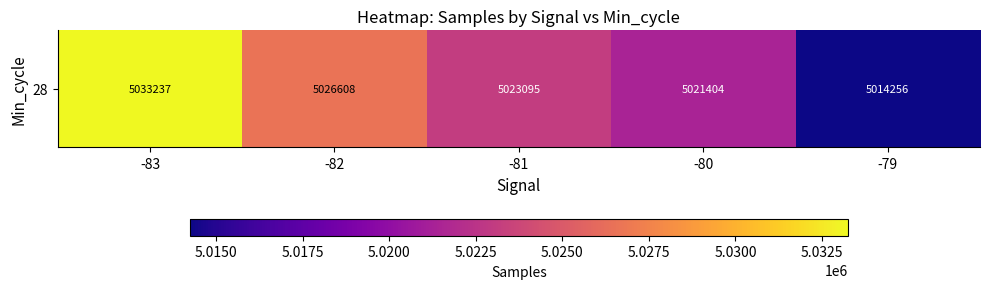

Reading left to right, transcribe all the data shown in this chart.

-83=5033237.0	-82=5026608.1	-81=5023095.4	-80=5021403.8	-79=5014256.0